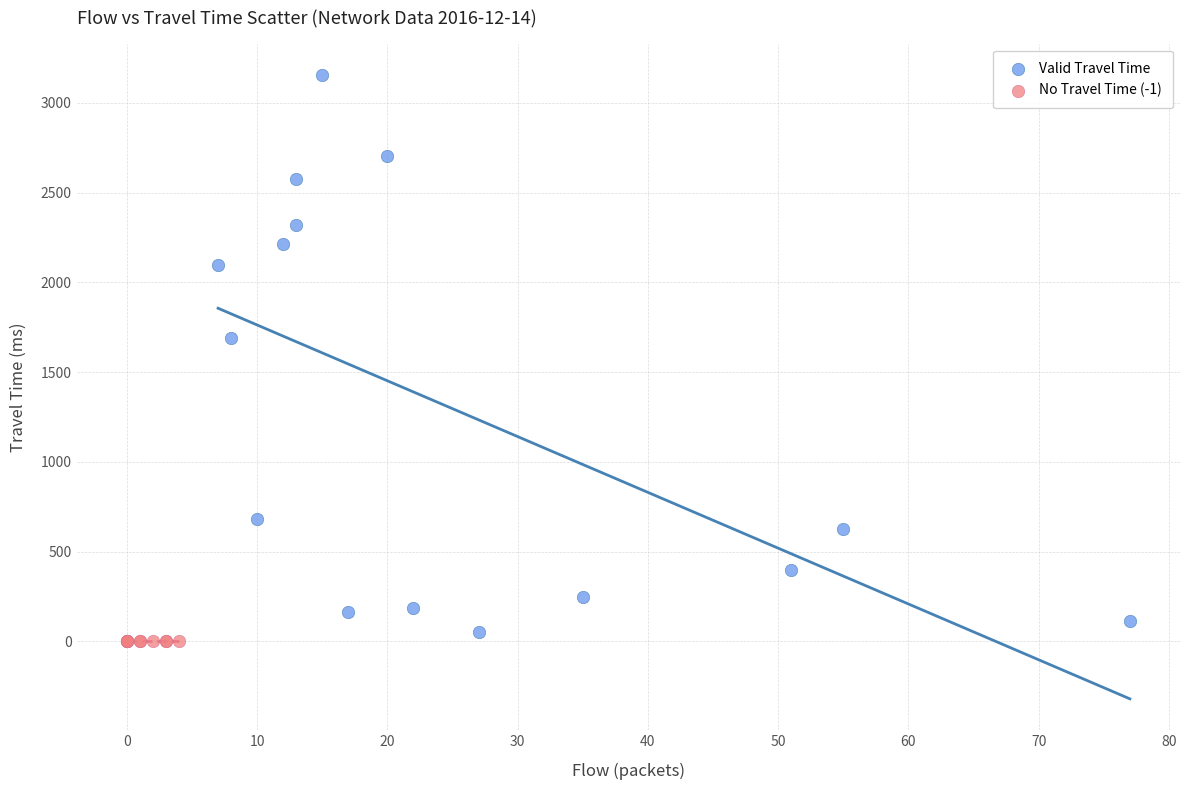

Which series reaches the maximum Y coordinate?

Valid Travel Time